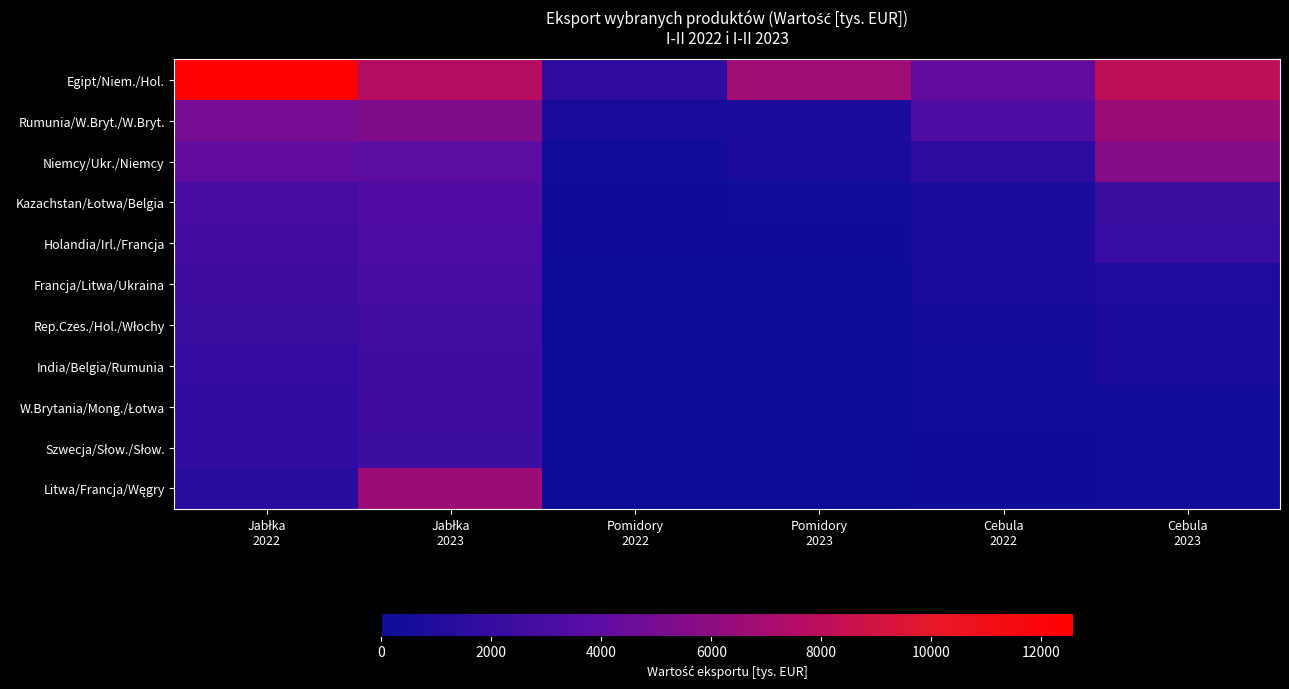

Rank the series at Jabłka 2023 from lowest to highest value.

Szwecja/Słow./Słow., W.Brytania/Mong./Łotwa, India/Belgia/Rumunia, Rep.Czes./Hol./Włochy, Francja/Litwa/Ukraina, Holandia/Irl./Francja, Kazachstan/Łotwa/Belgia, Niemcy/Ukr./Niemcy, Rumunia/W.Bryt./W.Bryt., Litwa/Francja/Węgry, Egipt/Niem./Hol.